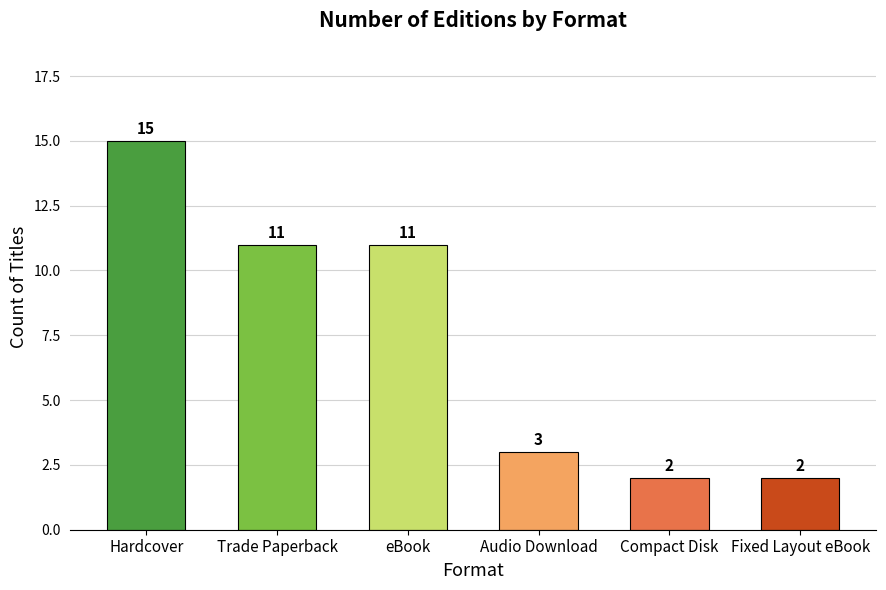

What position from the left is Hardcover?

1